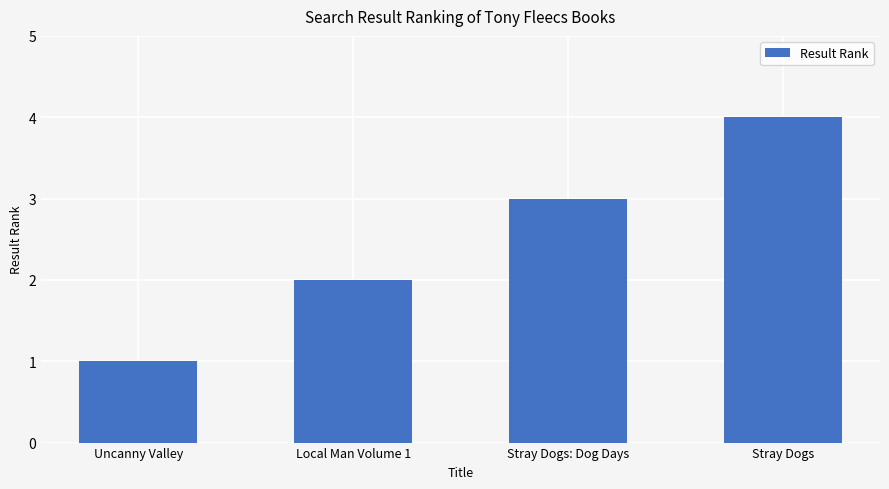

What value does the data have at Uncanny Valley?

1